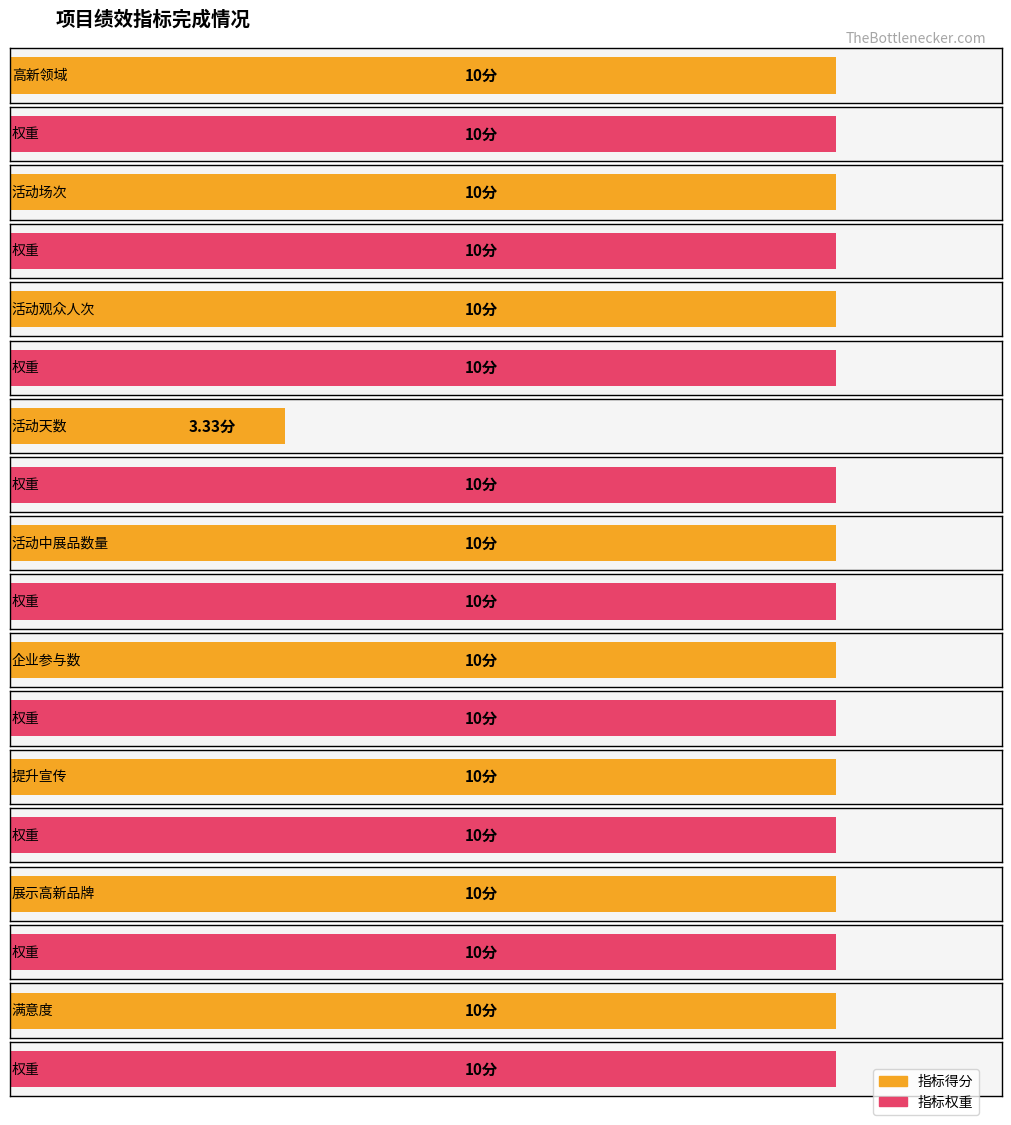

Which has a higher value, 活动中展品数量 or 展示高新品牌?

活动中展品数量